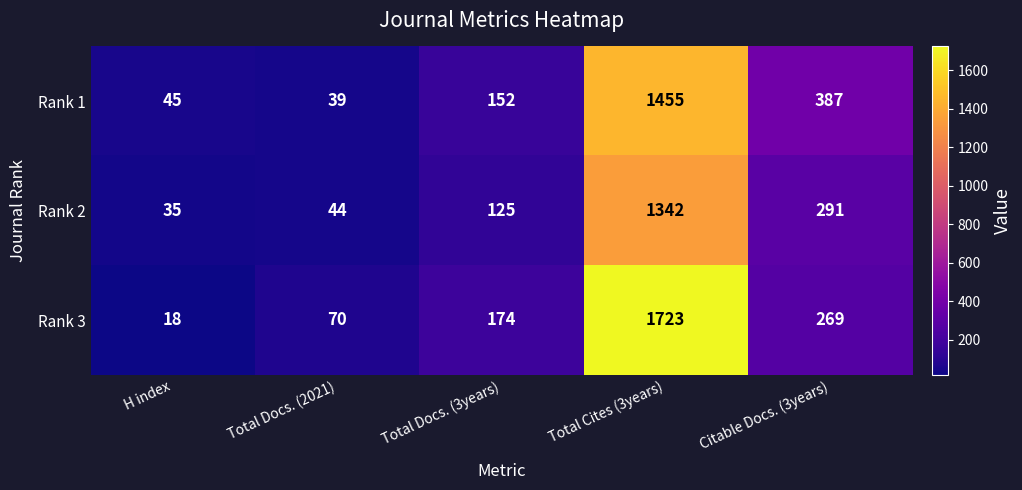

At which label does Rank 3 reach its minimum?

H index